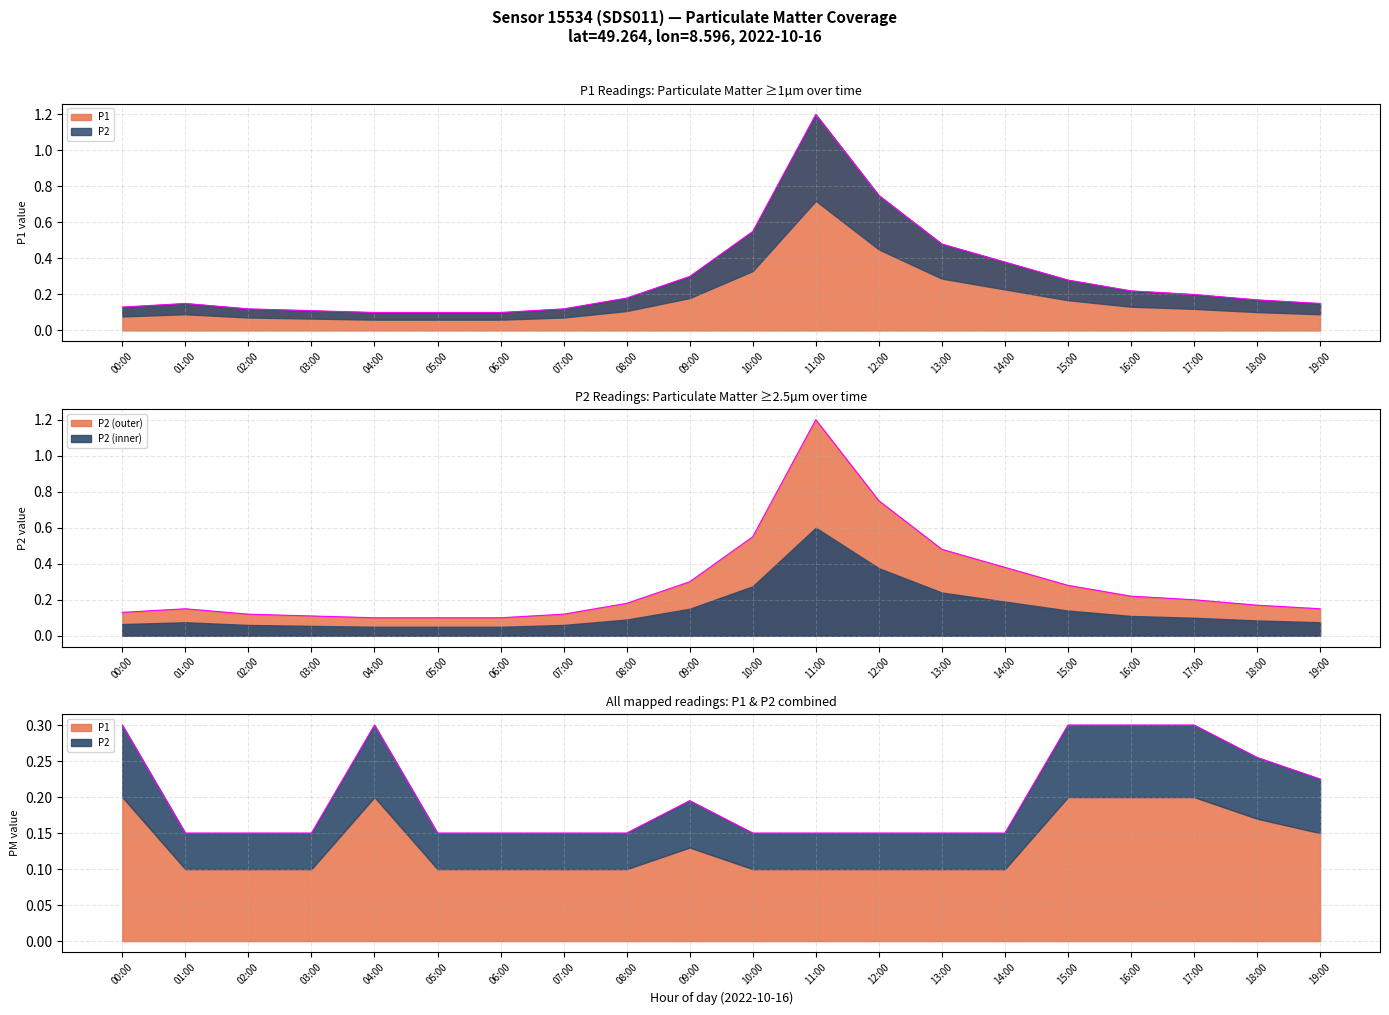

What position from the left is 10:00?

11